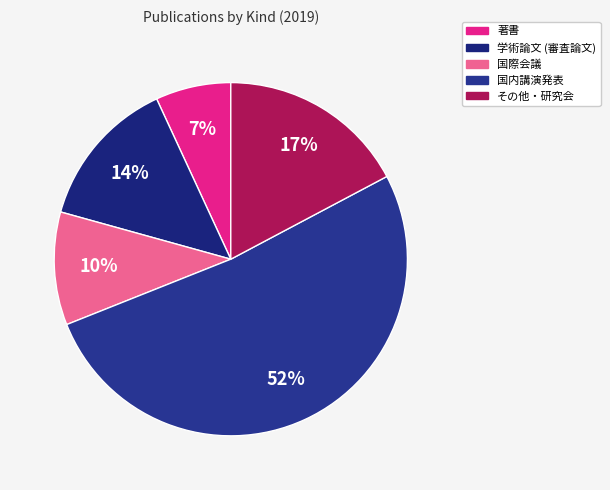

What is the ratio of the value at 国際会議 to the value at 国内講演発表?

0.2